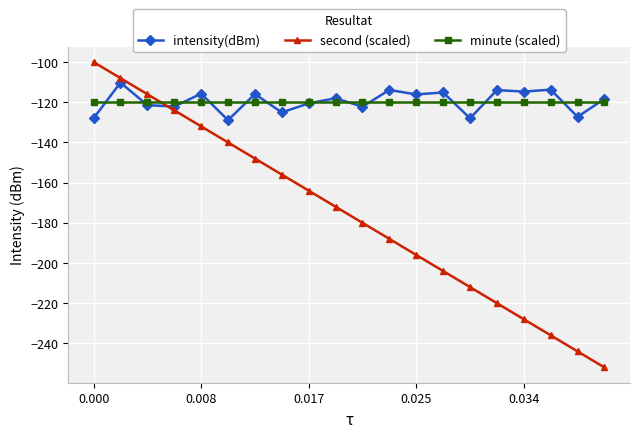

In intensity(dBm), how many points are lower than both neighbors (excluding endpoints)?

8